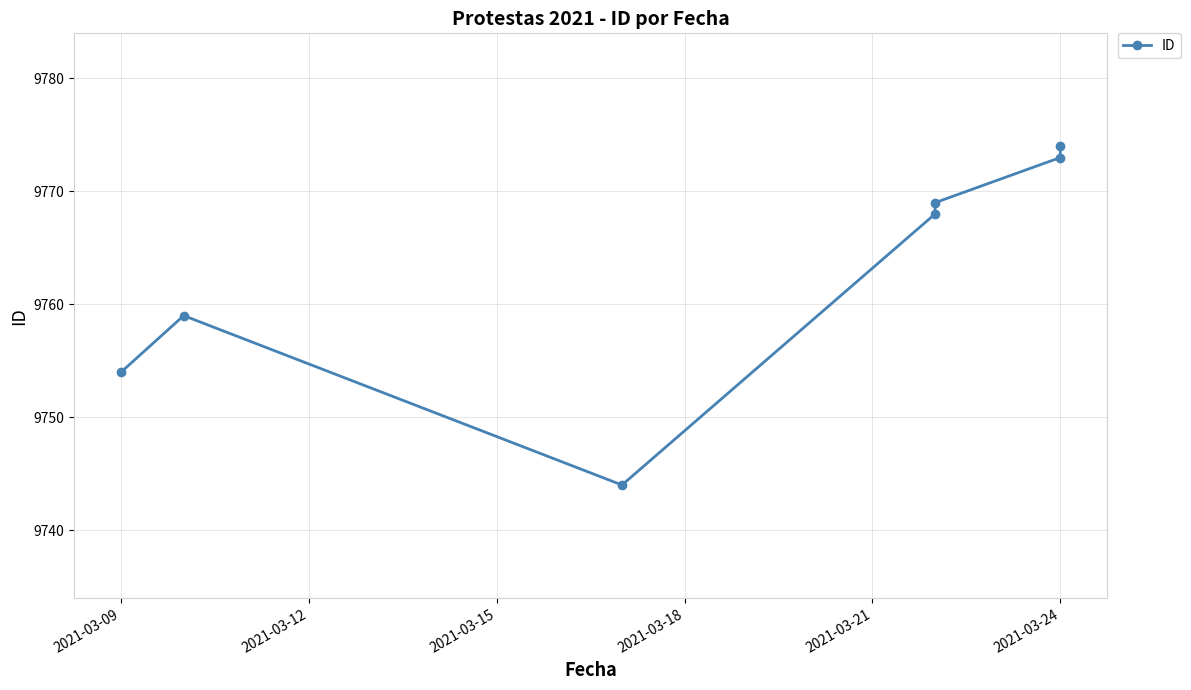

How many values are below 9768?

3